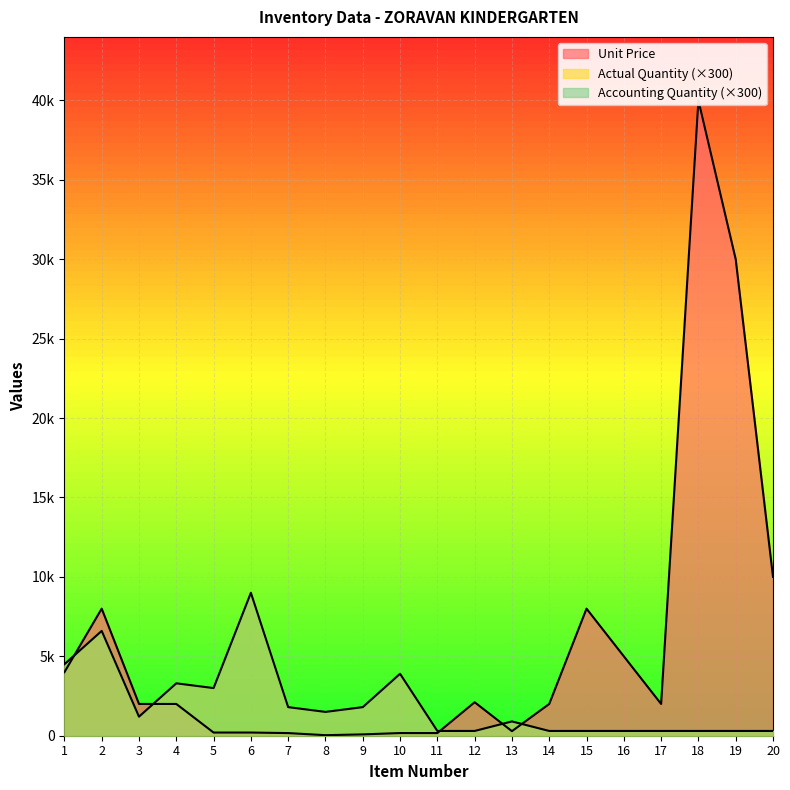

At which label is Unit Price closest to 20017?

19